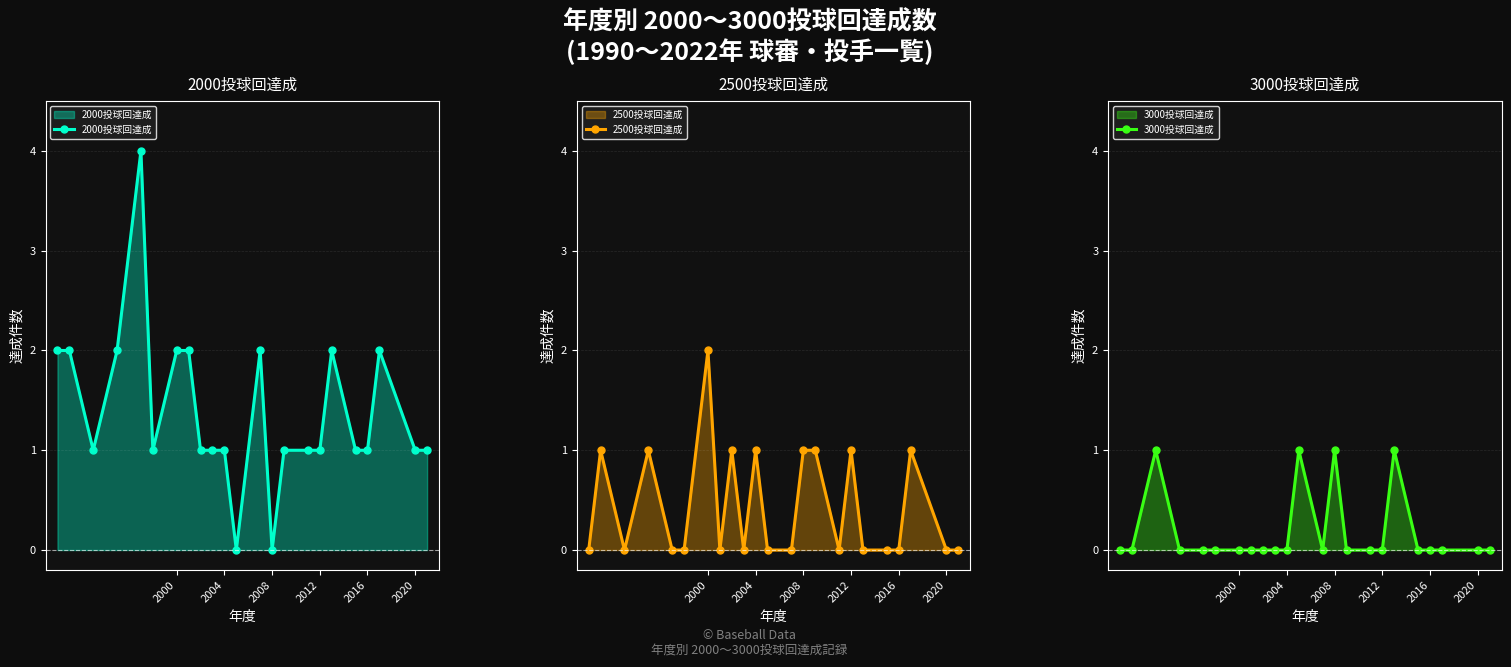

The value of 2000投球回達成 at 2000 is 1. True or false?

False